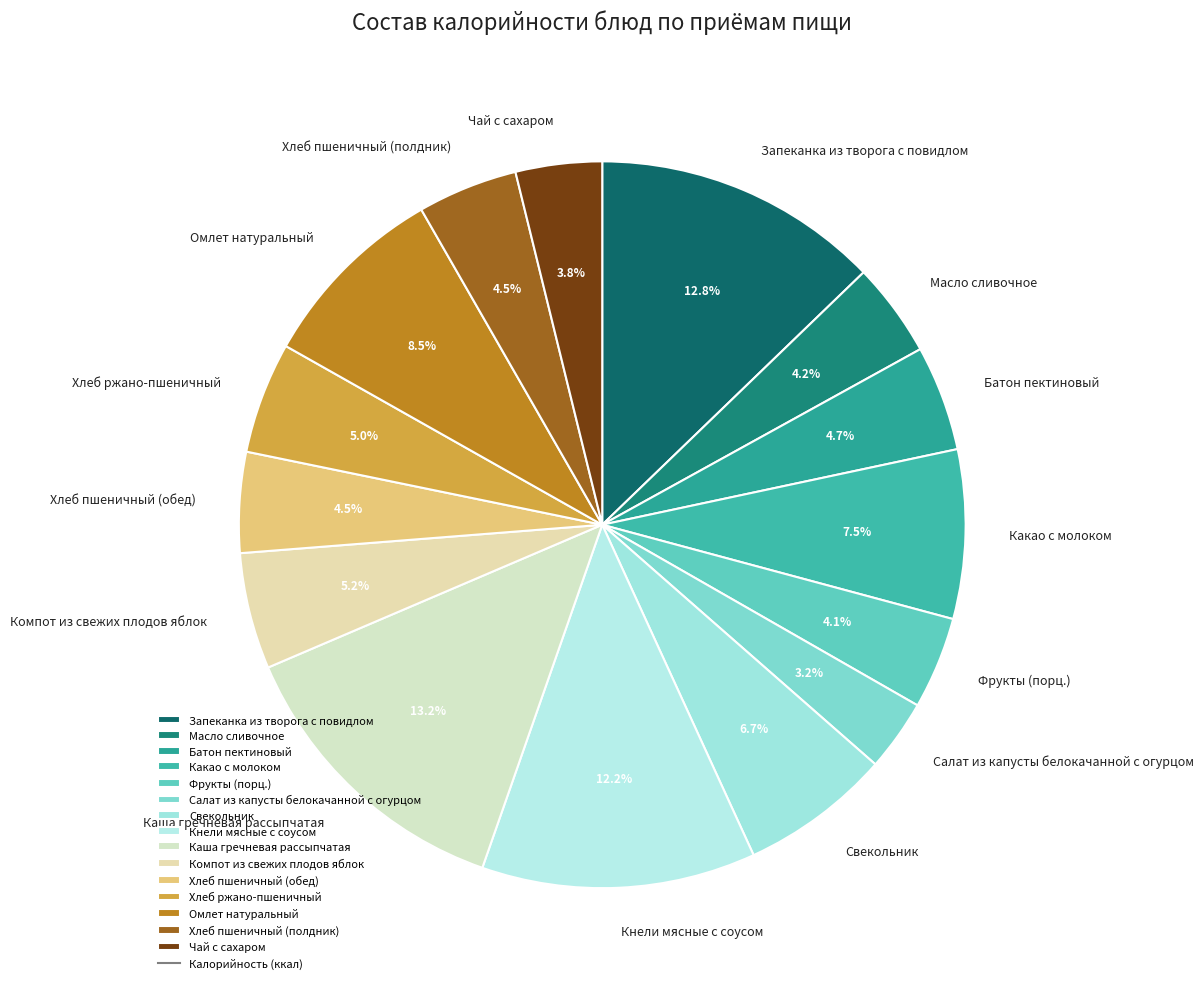

Which slice is the smallest?

Салат из капусты белокачанной с огурцом